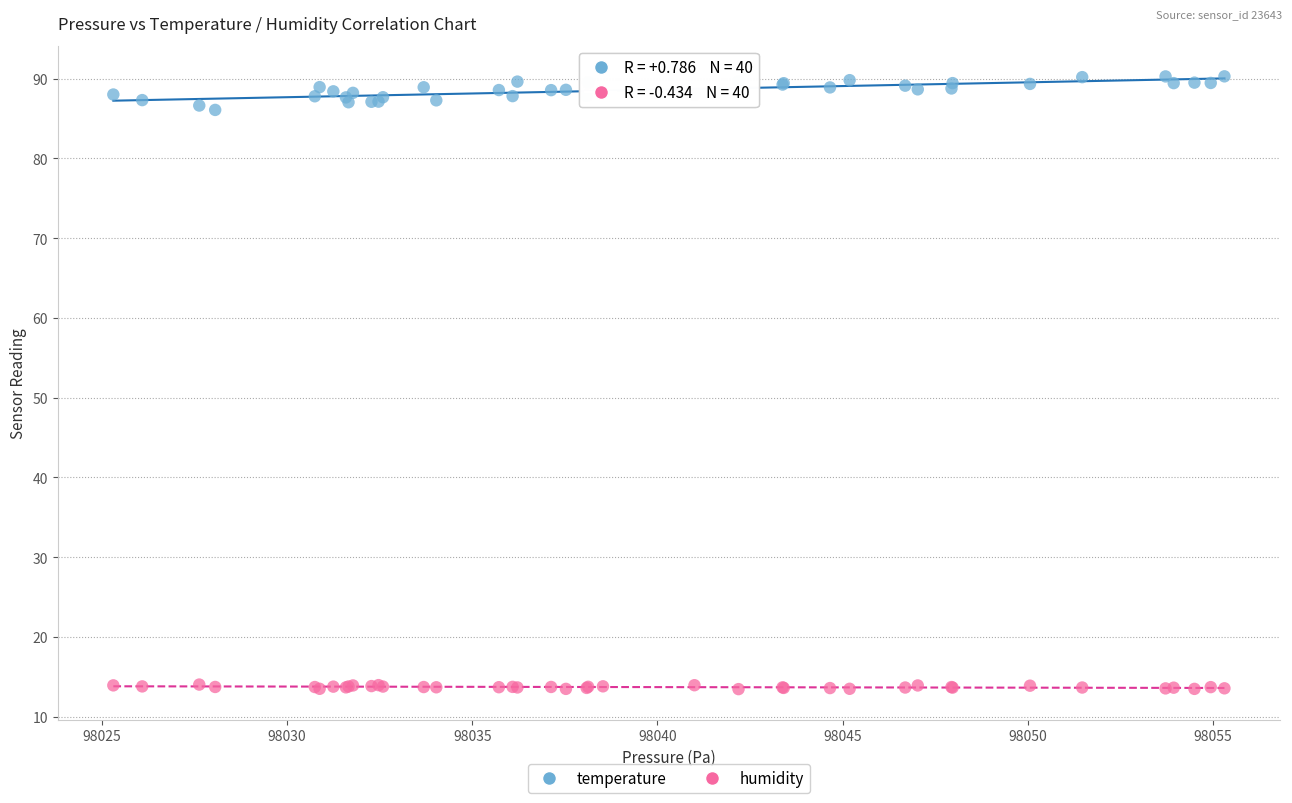

Which series reaches the maximum Y coordinate?

temperature